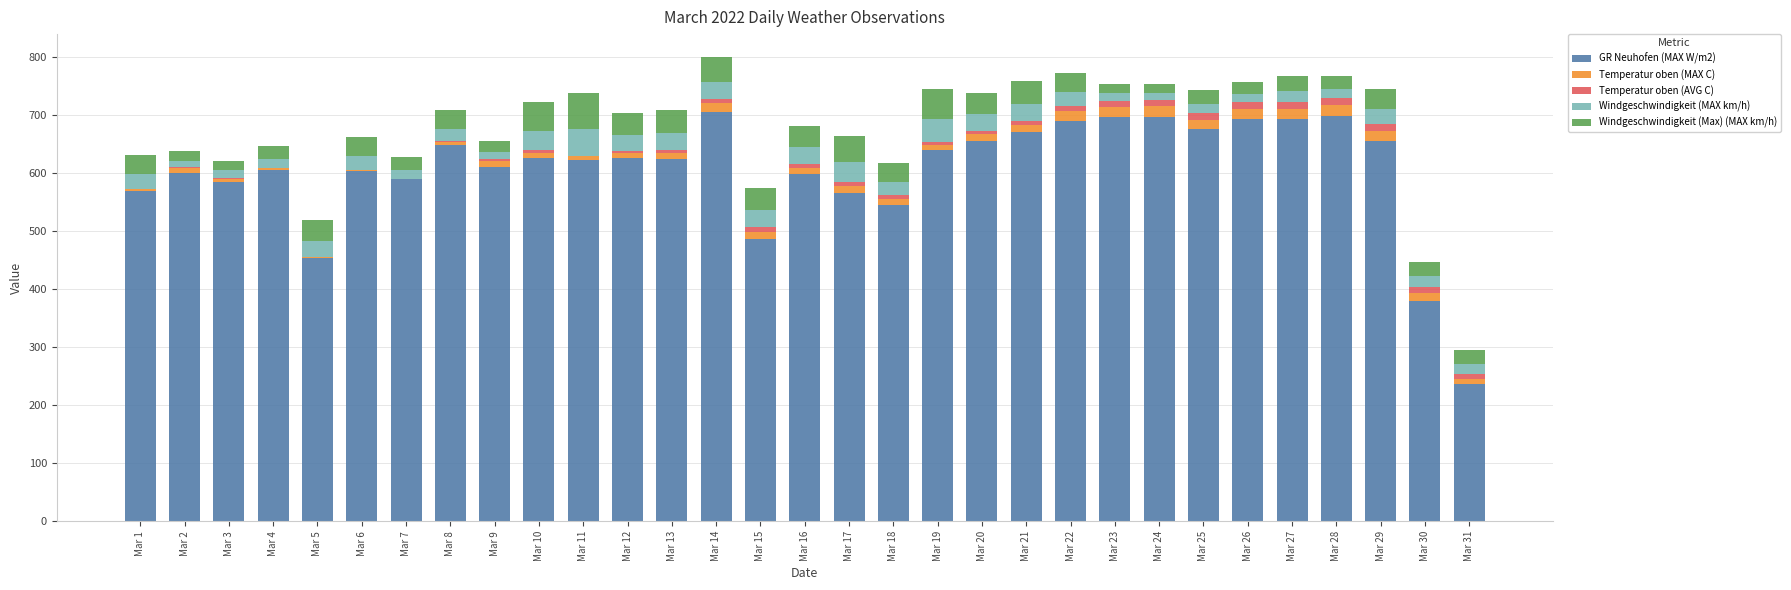

Is it true that GR Neuhofen (MAX W/m2) equals 698.1 at Mar 28?

True